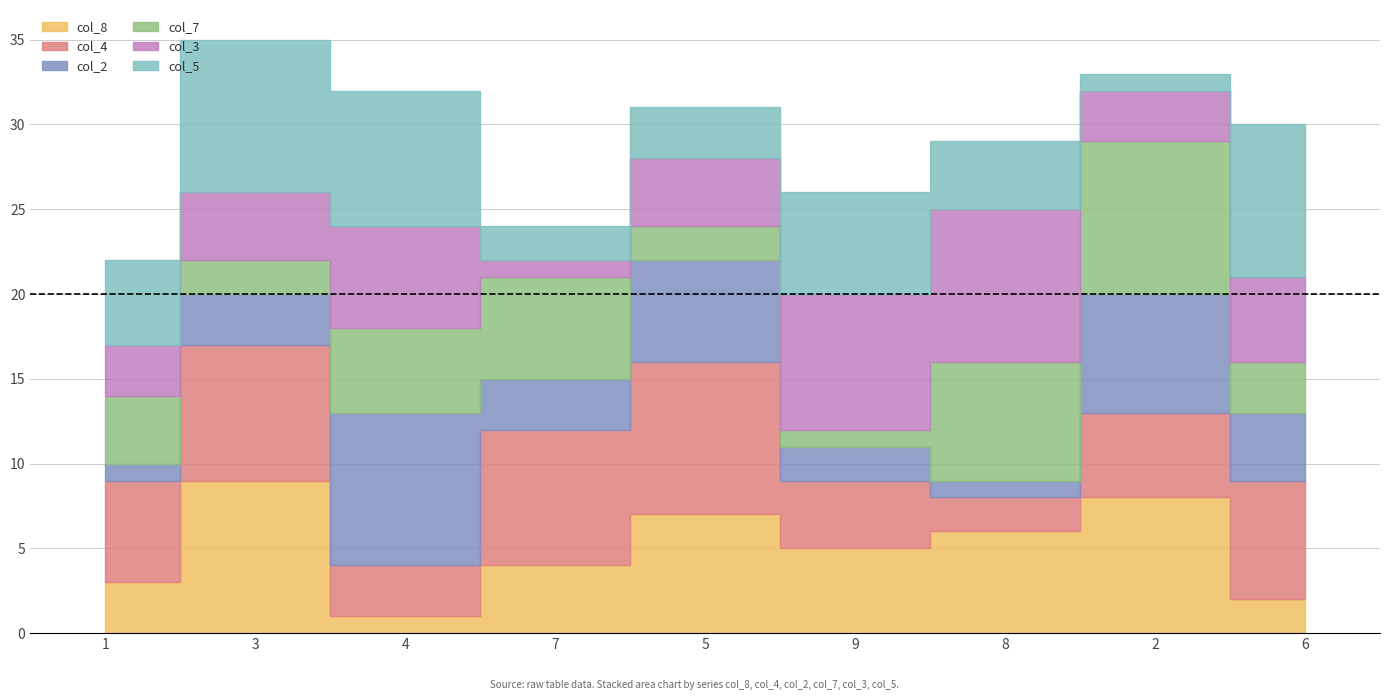

Does the chart have visible grid lines?

Yes